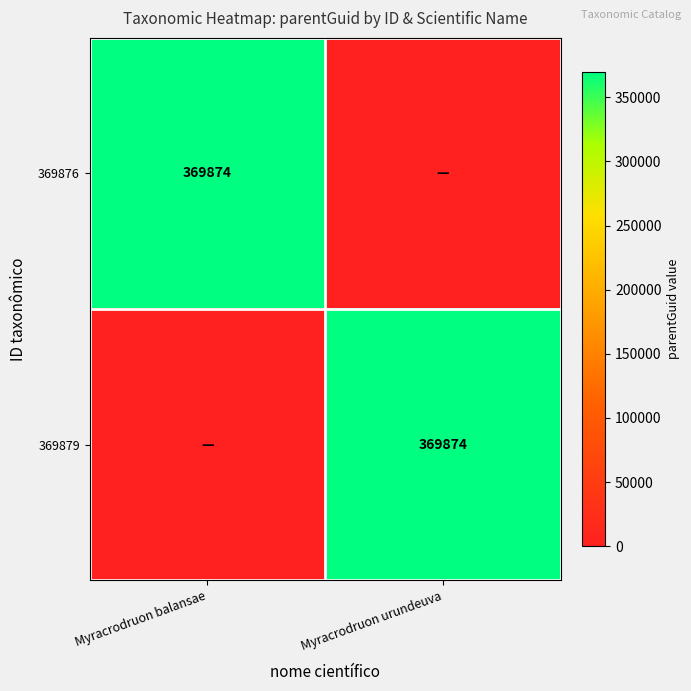

True or false: 369876 has a value of 369874 at Myracrodruon balansae.

True